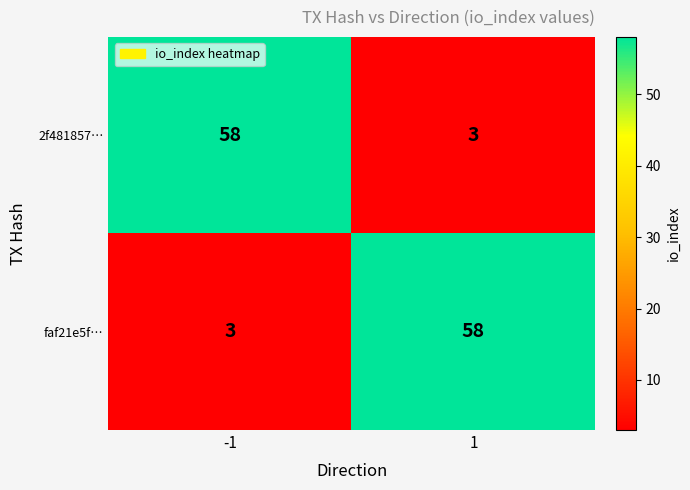

What is the sum of the 2f481857… values at 1 and -1?

61